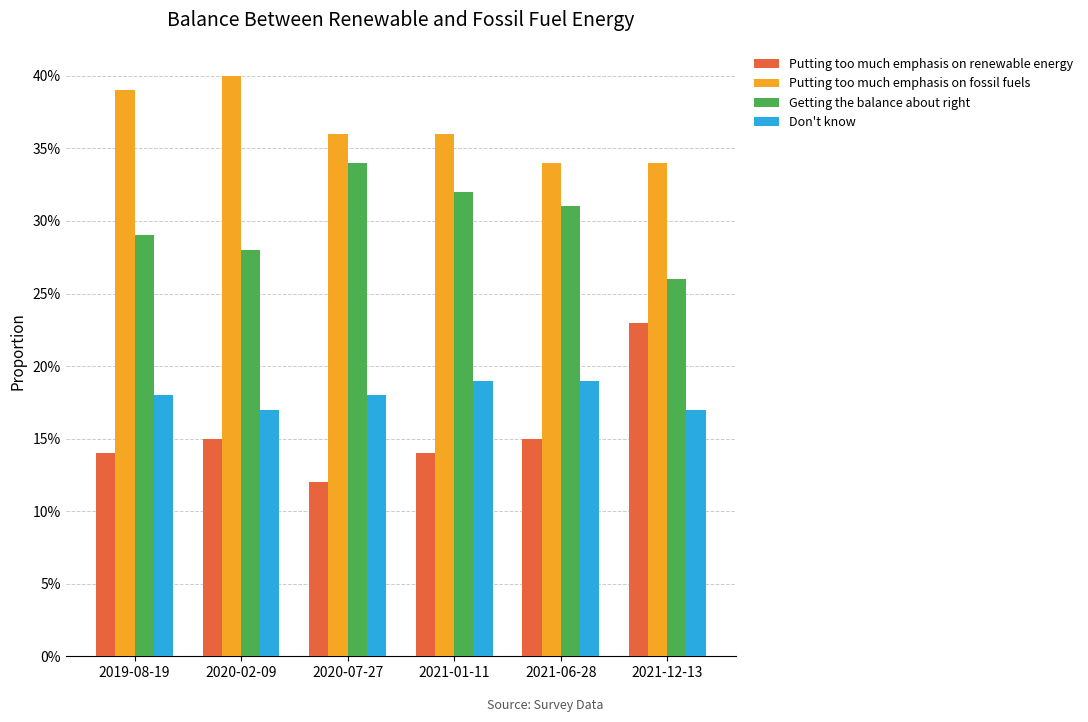

What is the total value across all series at 2020-07-27?

1.0